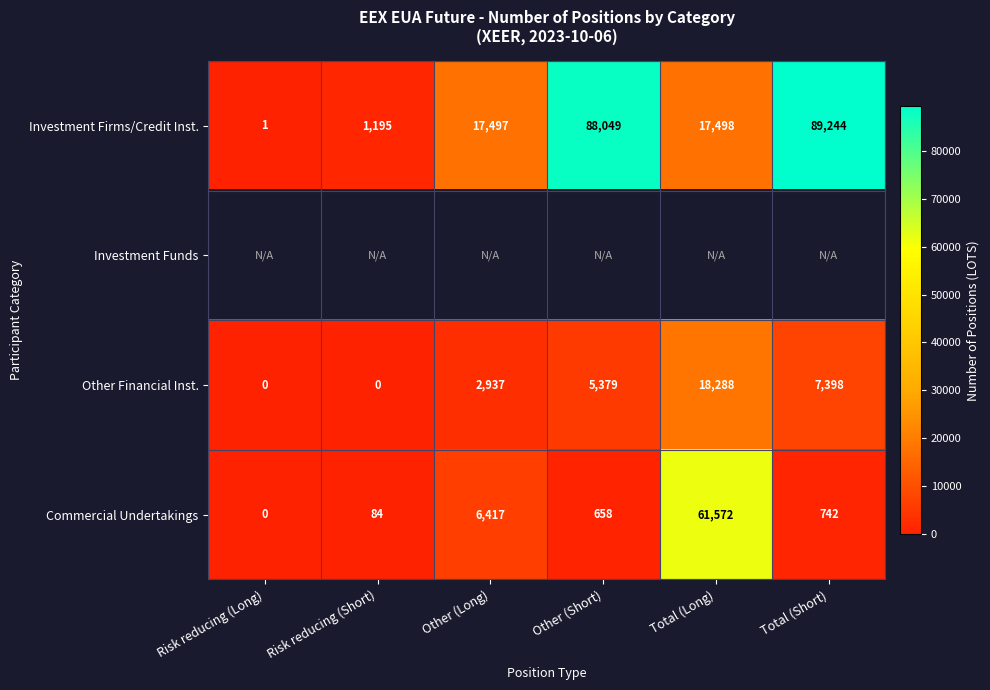

List the labels in order of Investment Firms/Credit Inst. value, largest first.

Total (Short), Other (Short), Total (Long), Other (Long), Risk reducing (Short), Risk reducing (Long)